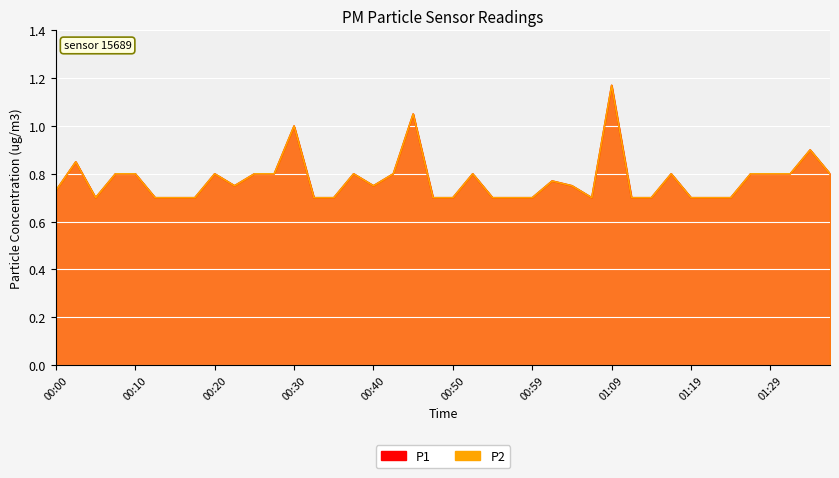

True or false: P1 and P2 cross at least once.

False